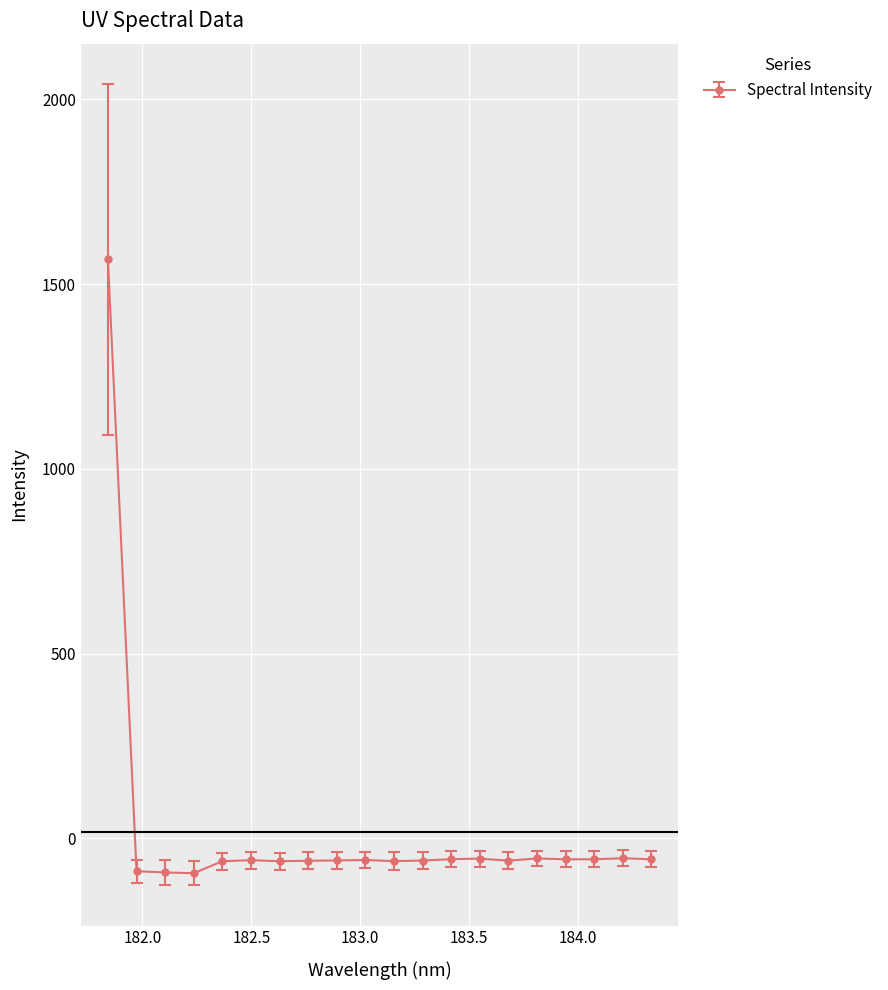

What is the value of the 14th point from the left?

-54.5